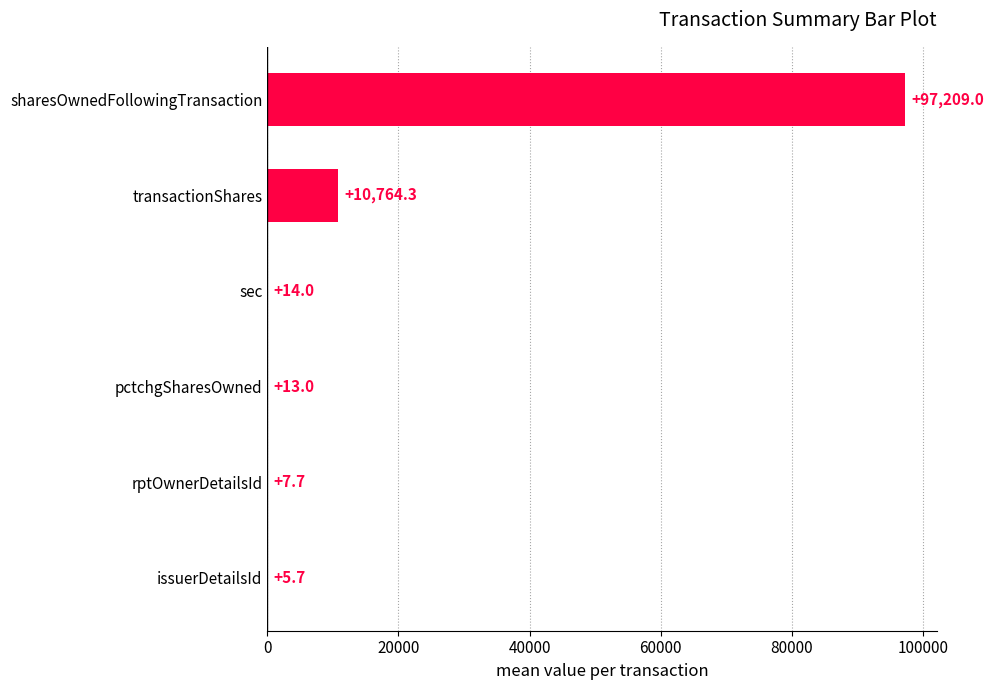

At which category does the chart reach its peak across all series?

sharesOwnedFollowingTransaction